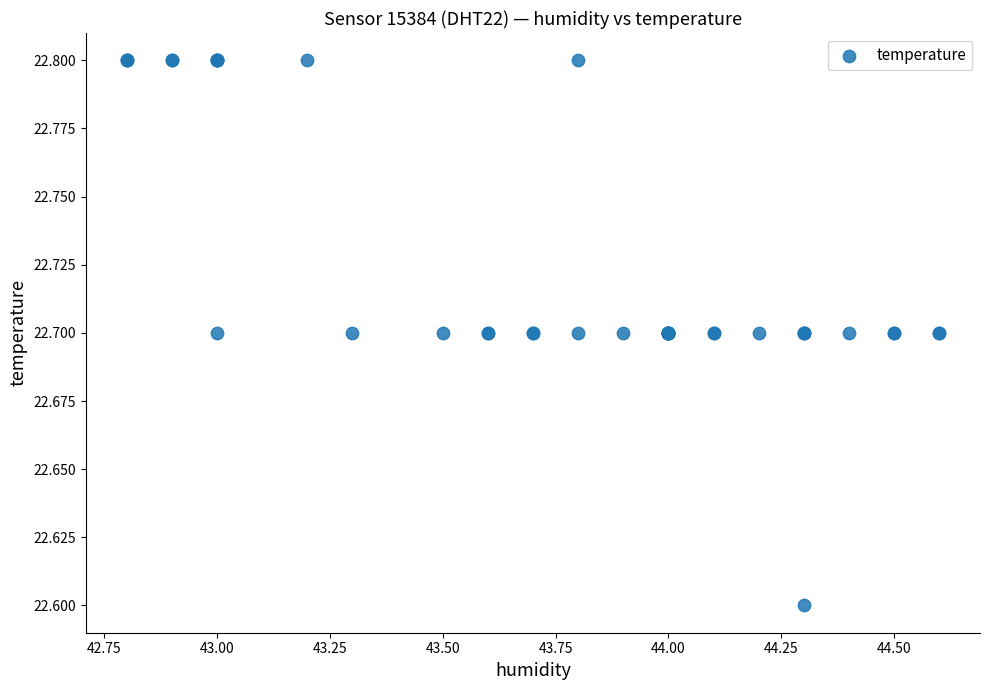

What Y value in the scatter plot is closest to 22?

22.6